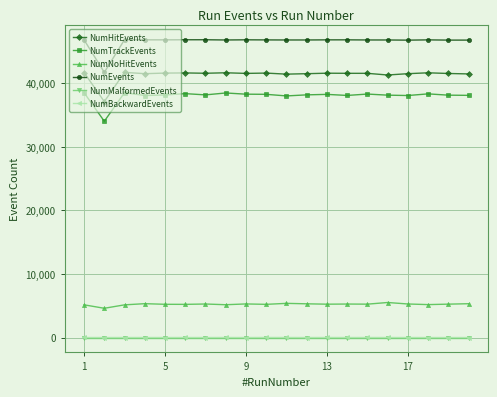

What is the difference between the second highest and minimum values in the NumHitEvents series?

4579